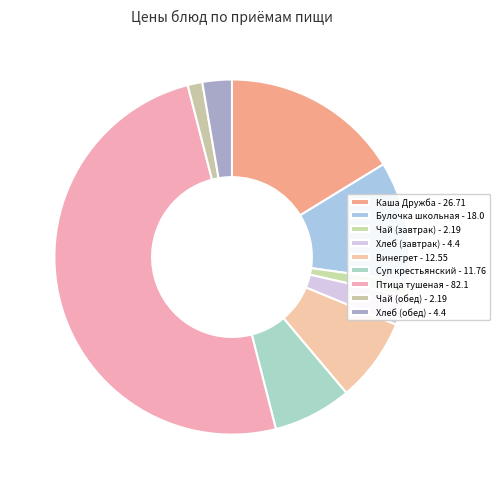

What is the largest slice in the pie chart?

Птица тушеная